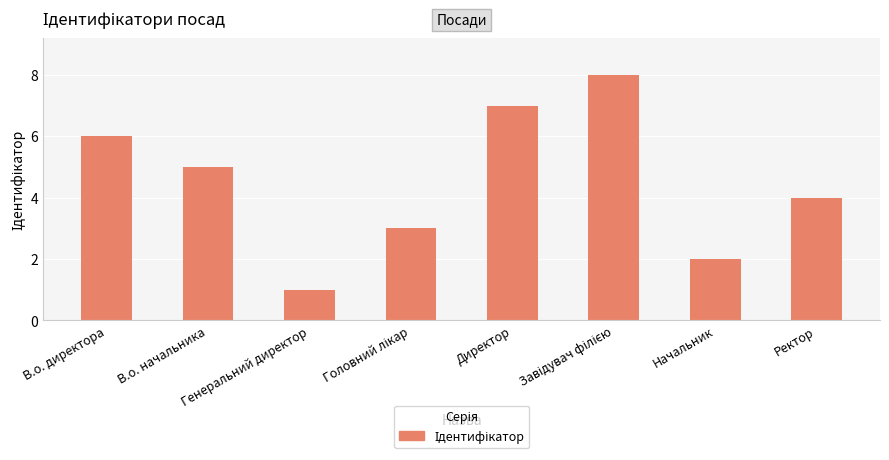

What is the difference between the maximum and minimum values?

7